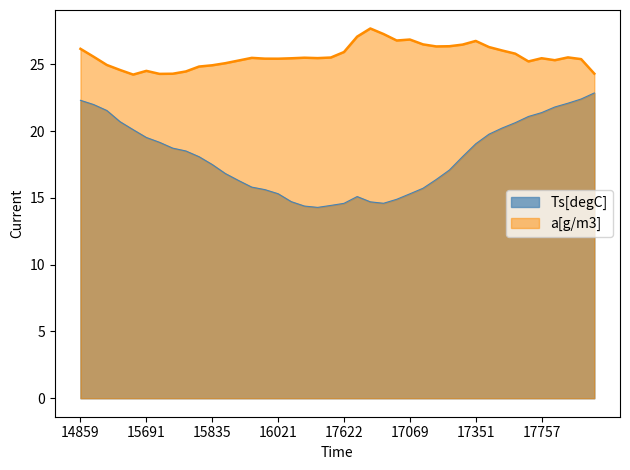

What is the difference between the maximum and second lowest values in the Ts[degC] series?

8.5